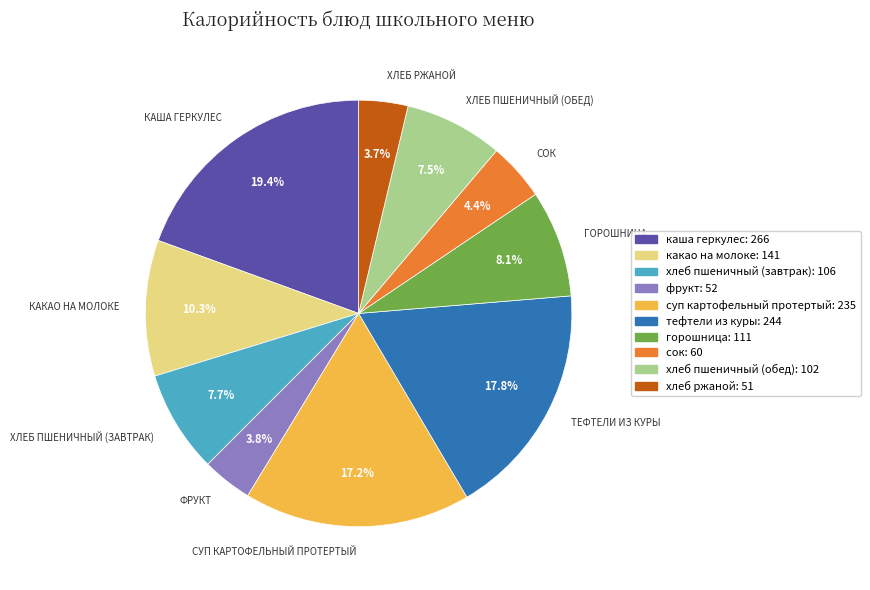

Which slice is the largest?

КАША ГЕРКУЛЕС